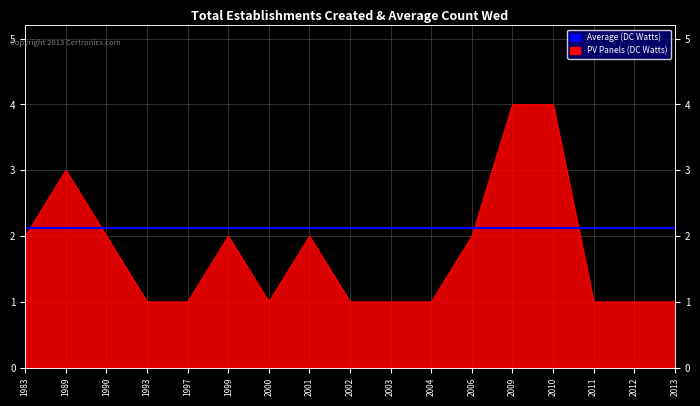

How many points are lower than both their immediate neighbors (excluding endpoints)?

1